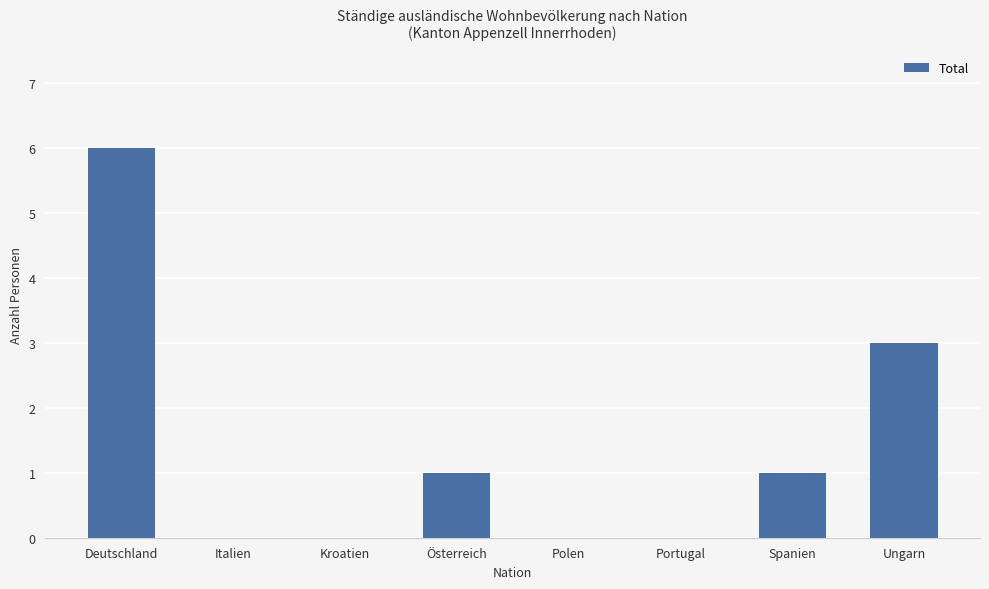

What is the sum of all values?

11